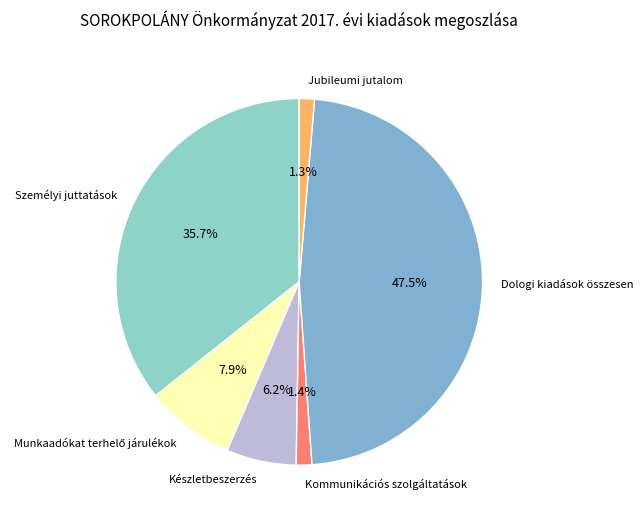

What is the largest slice in the pie chart?

Dologi kiadások összesen